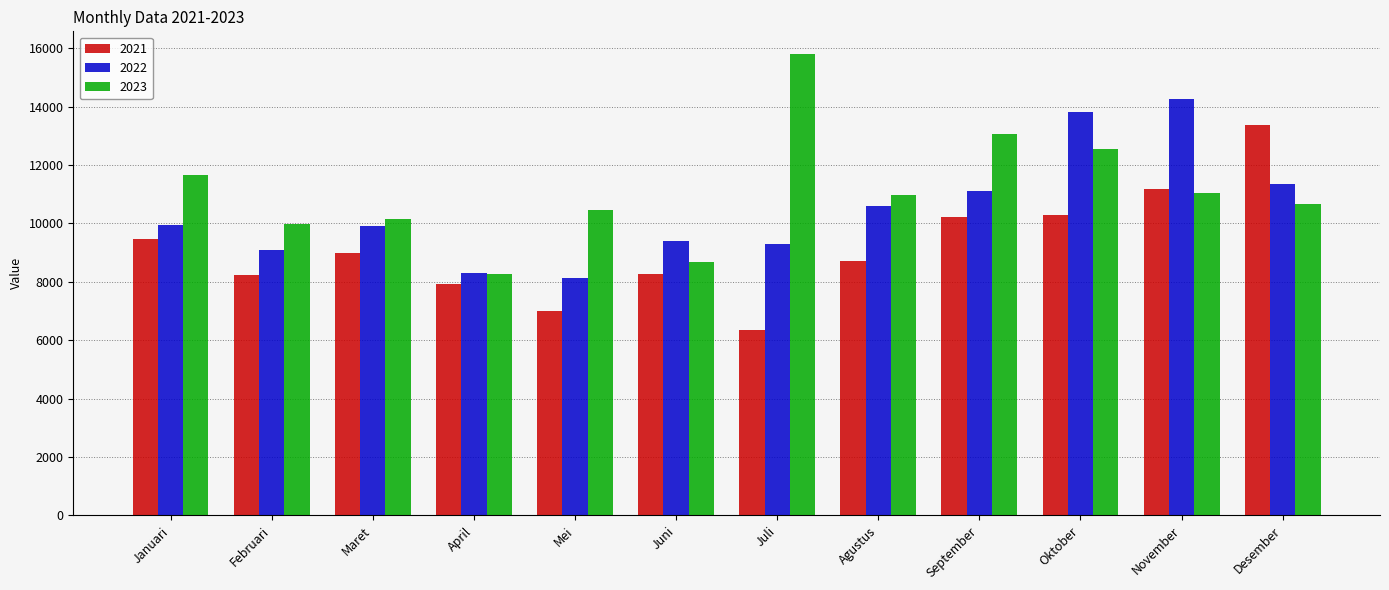

Between Januari and April, which series saw the biggest shift?

2023